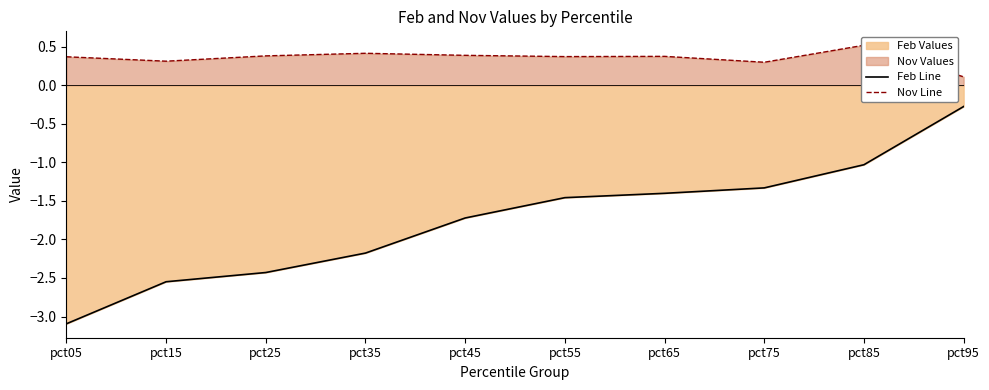

At how many categories does at least one series exceed -1?

10